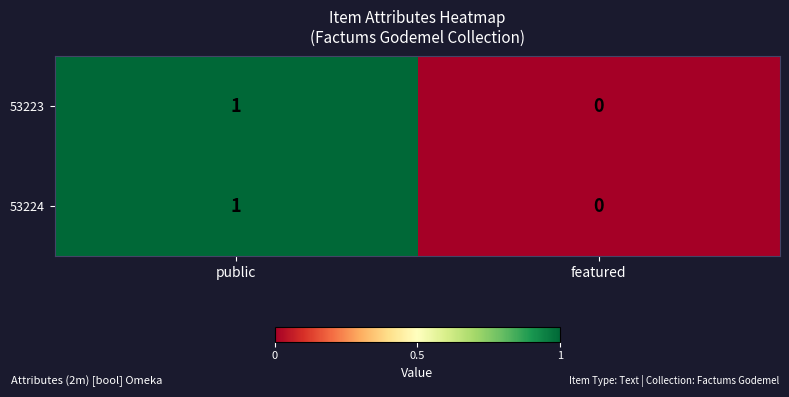

Which category has the highest value in the 53224 series?

public